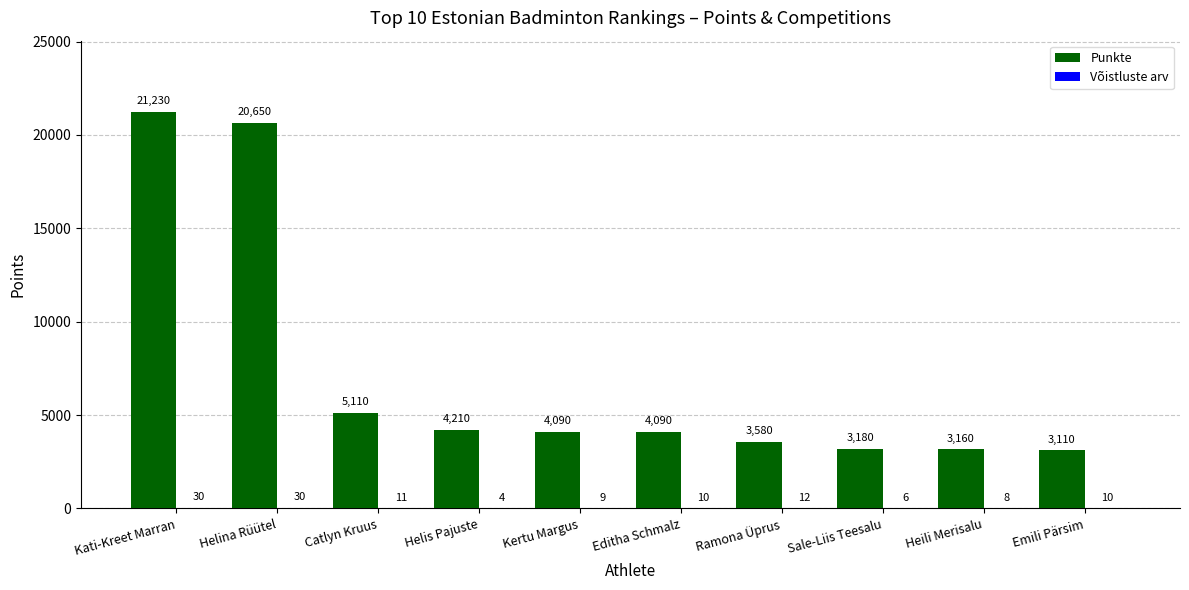

Are the bars grouped side by side (vs. stacked)?

Yes